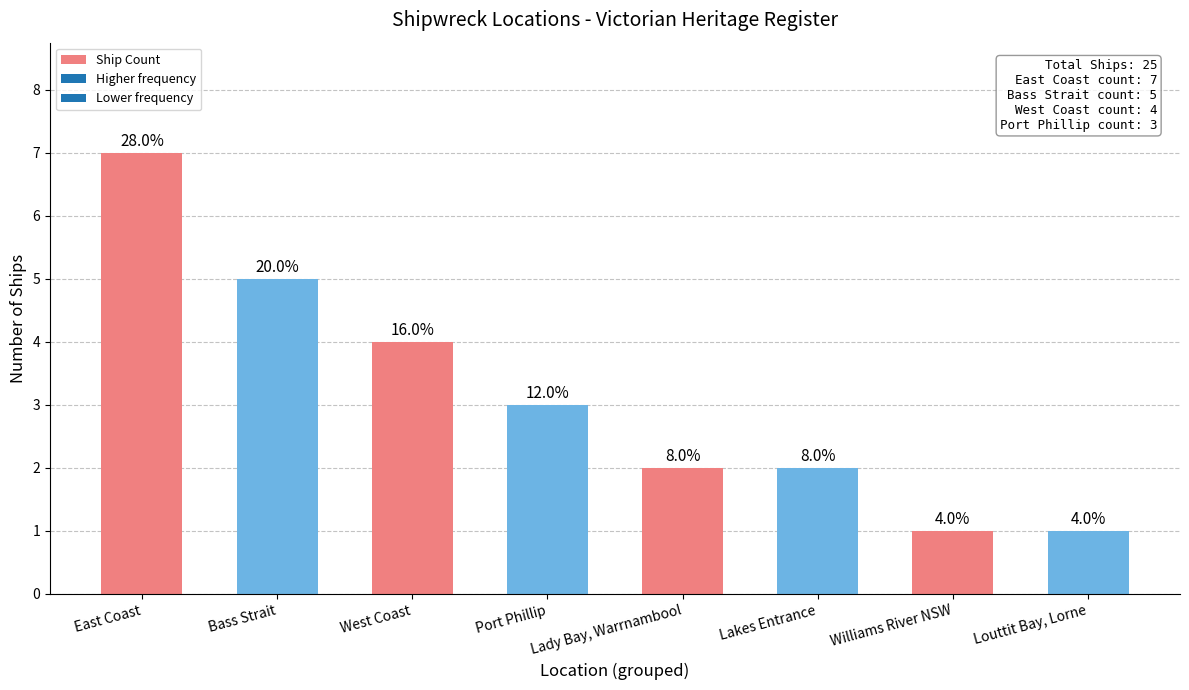

What is the change in value from Port Phillip to Lady Bay, Warrnambool?

-1